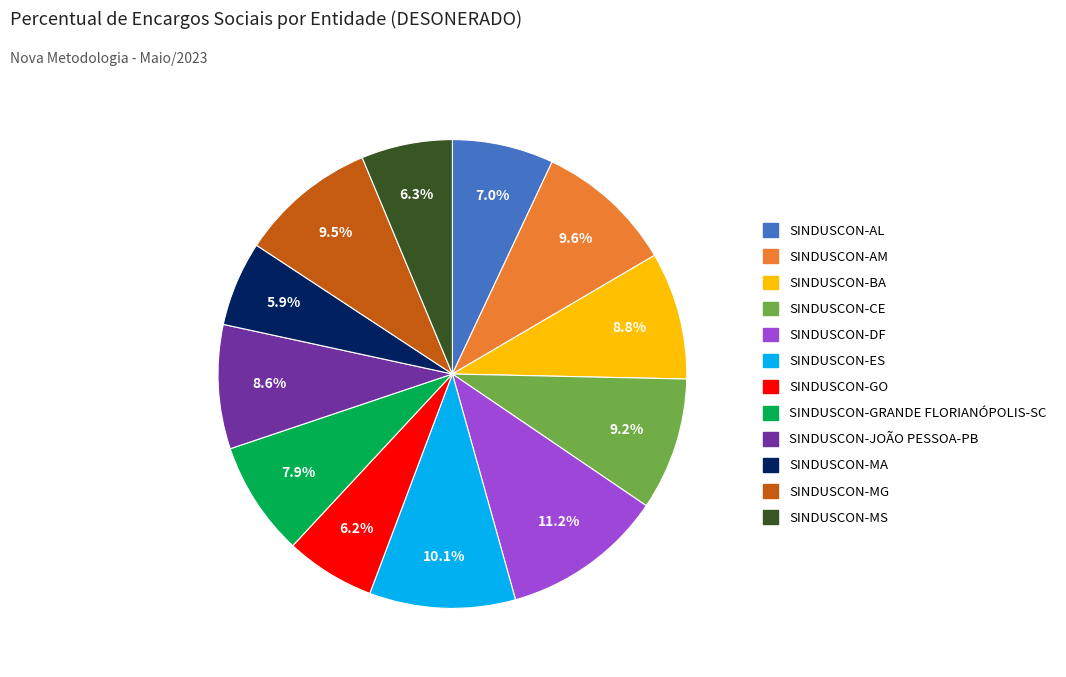

Which slice is the largest?

SINDUSCON-DF